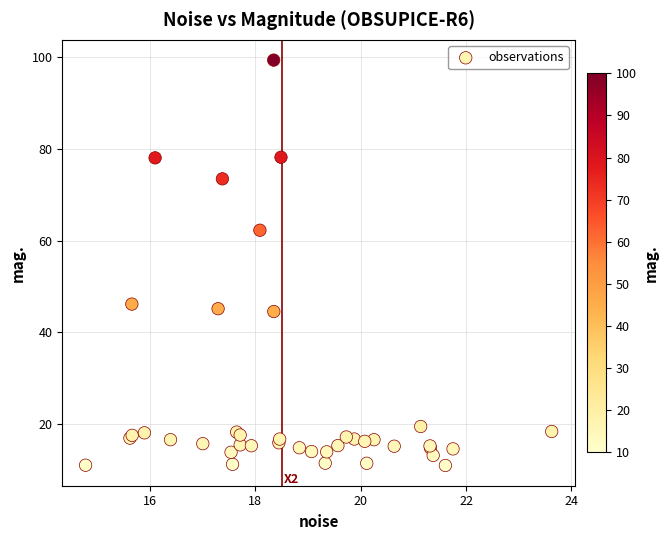

What Y value in the scatter plot is closest to 55?

62.3